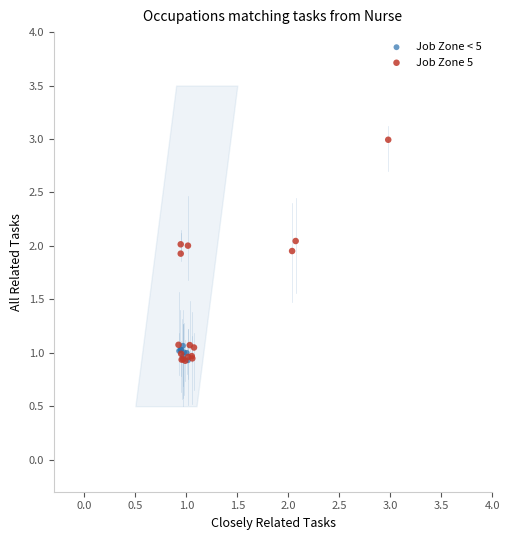

Which series has the widest spread of Y values?

Job Zone 5